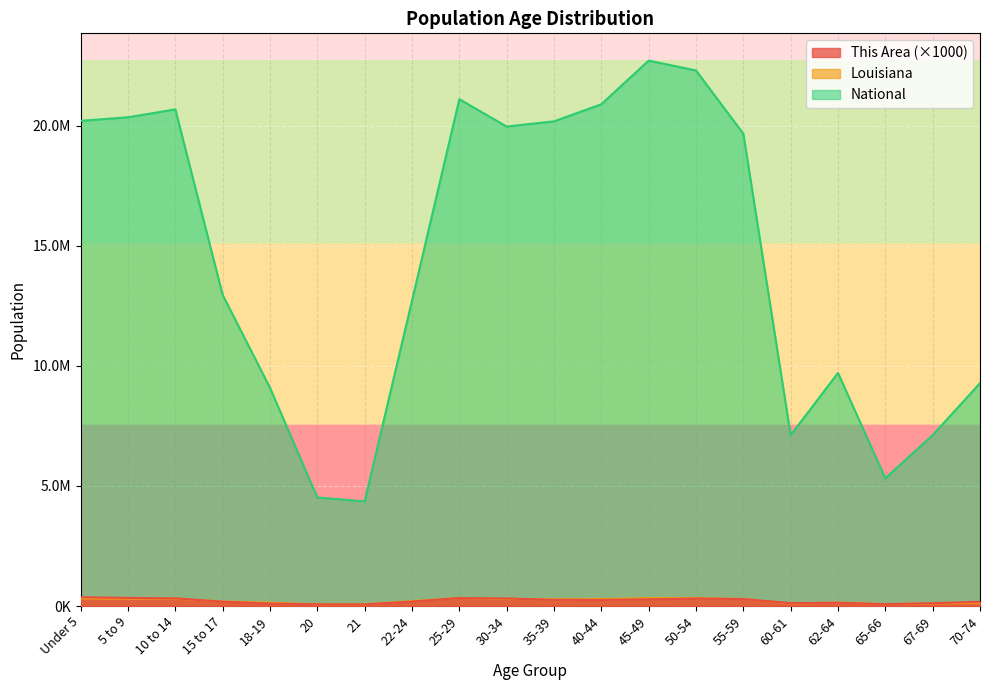

What are all the series names shown in the legend?

This Area, Louisiana, National